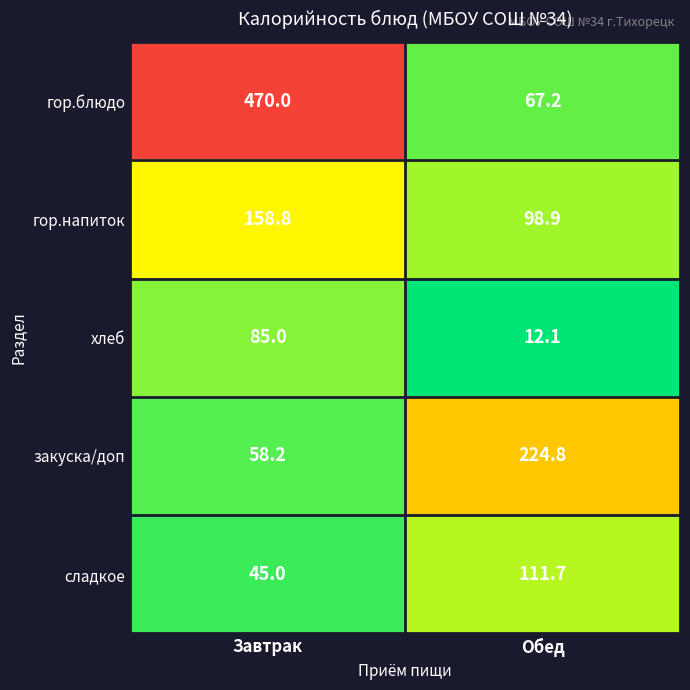

What value does the гор.напиток series have at Обед?

98.9